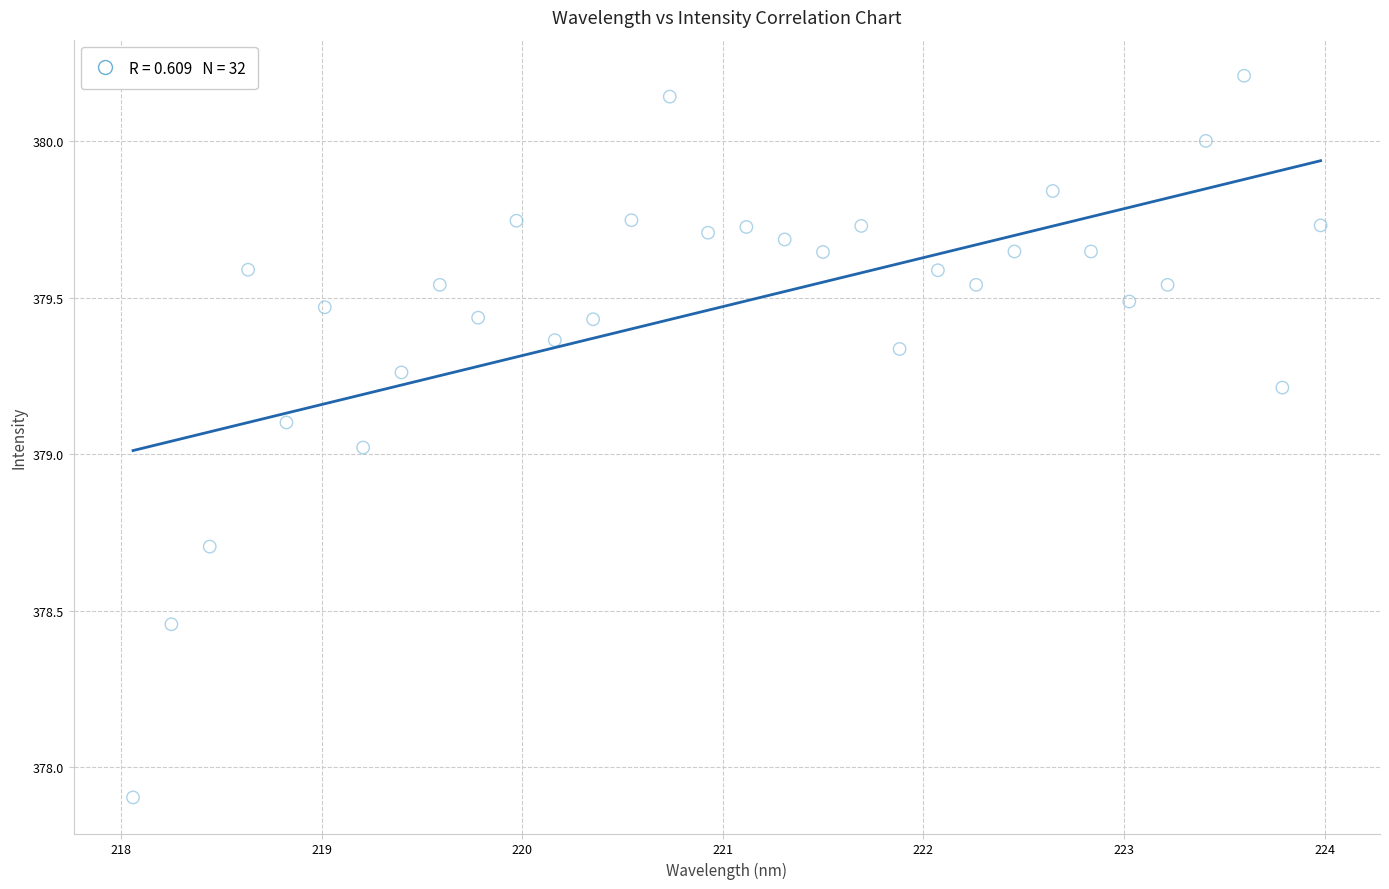

What is the range of Y values (max minus min)?

2.3